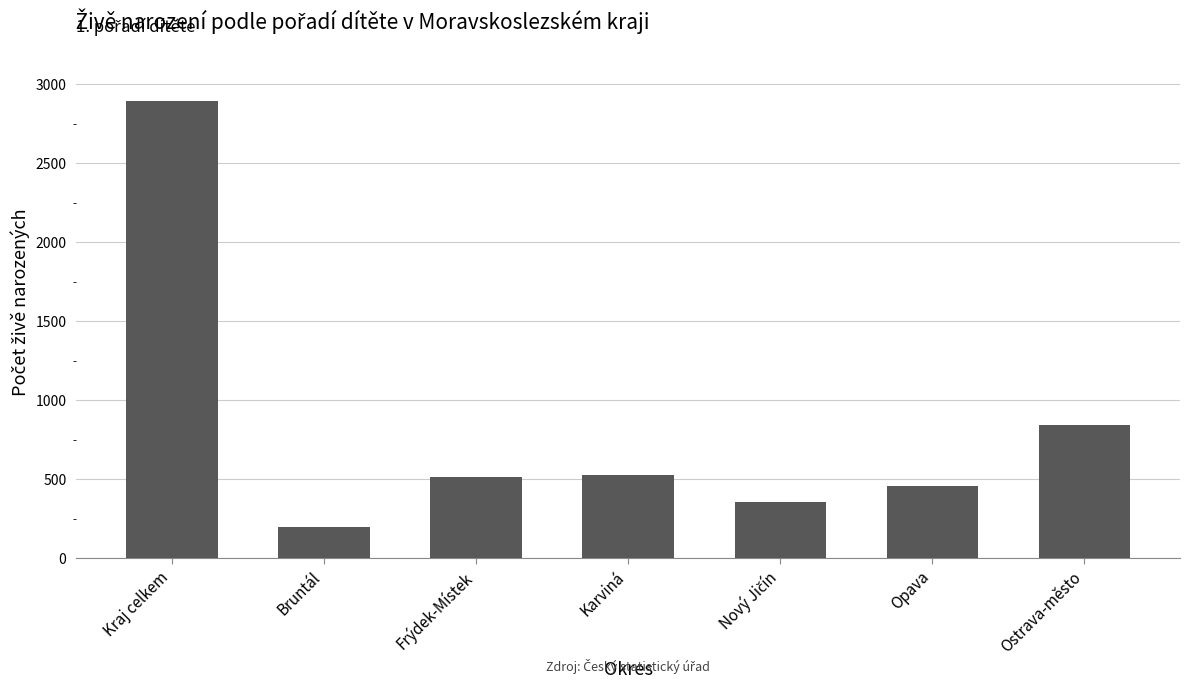

How many categories are shown in the chart?

7